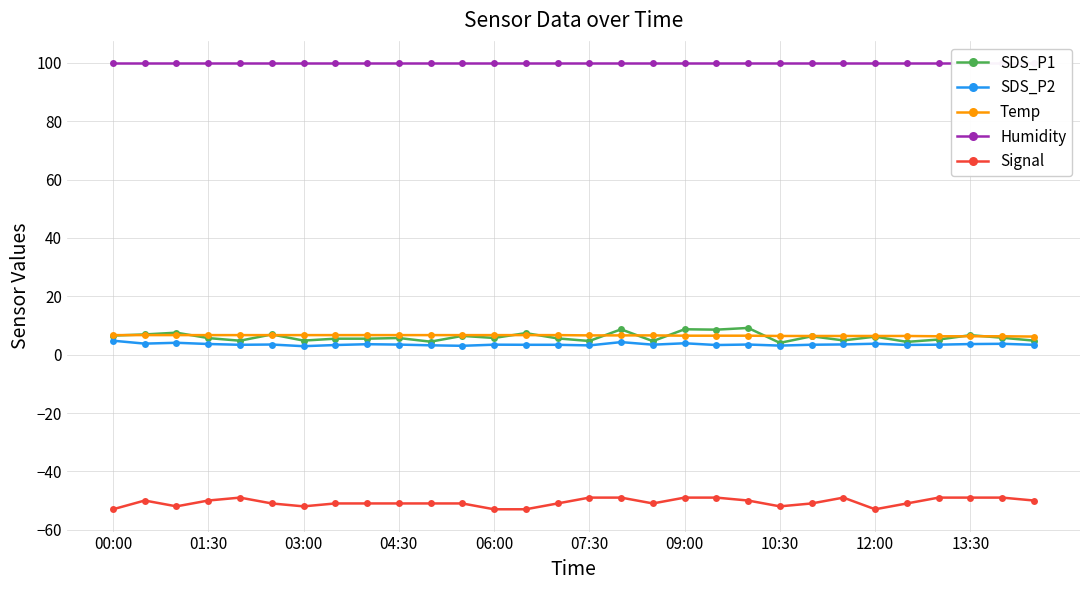

What position from the right is 26?

4